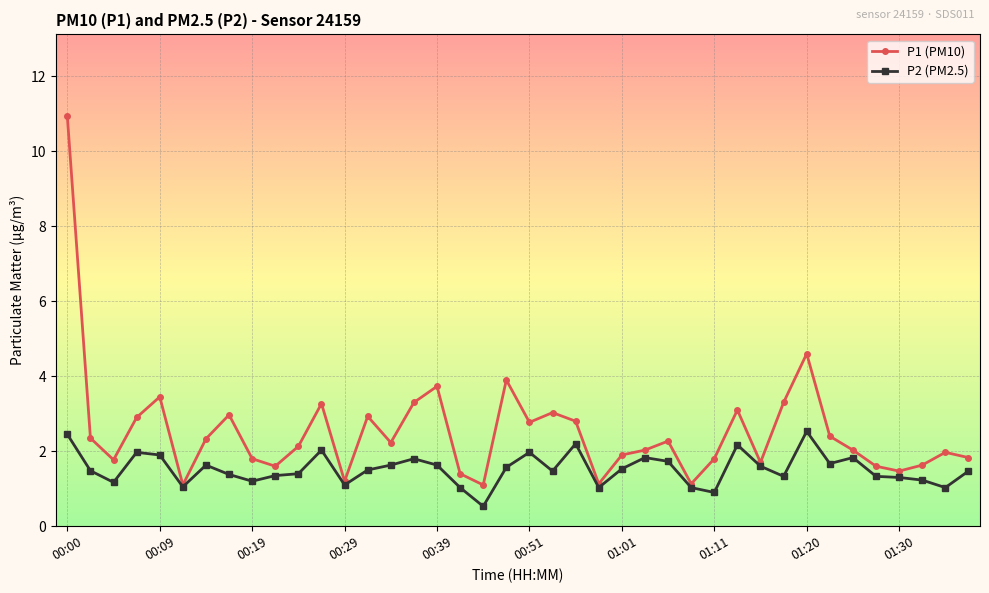

Which series has the largest total across all categories?

P1 (PM10)